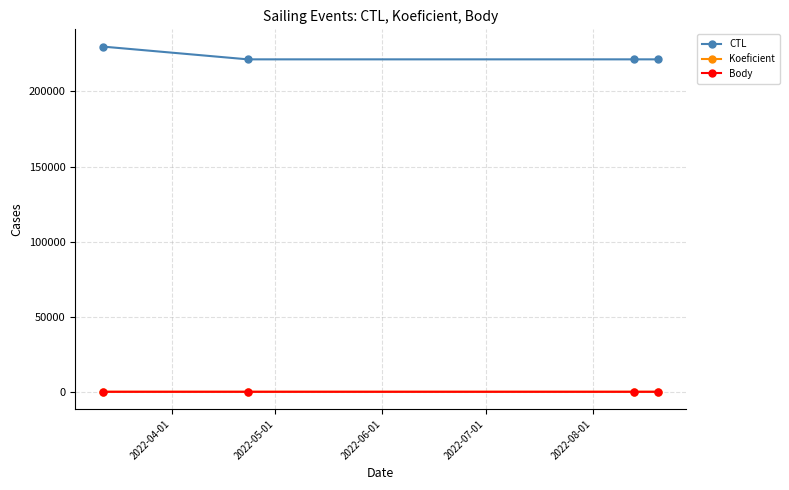

How many Body values are between 2 and 3?

3